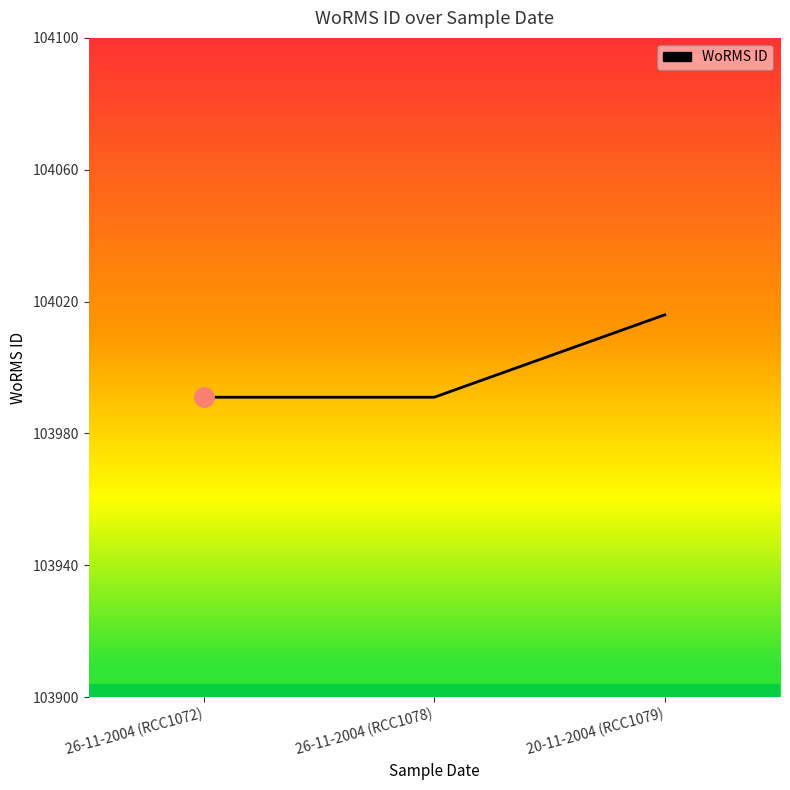

What is the difference between the maximum and minimum values?

25